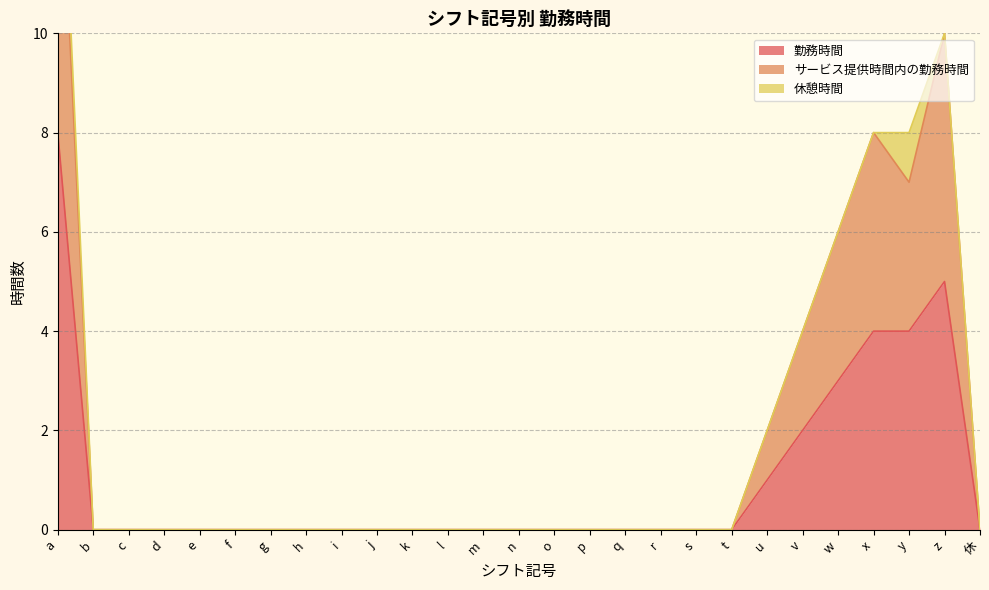

True or false: サービス提供時間内の勤務時間 and 勤務時間 cross at least once.

False